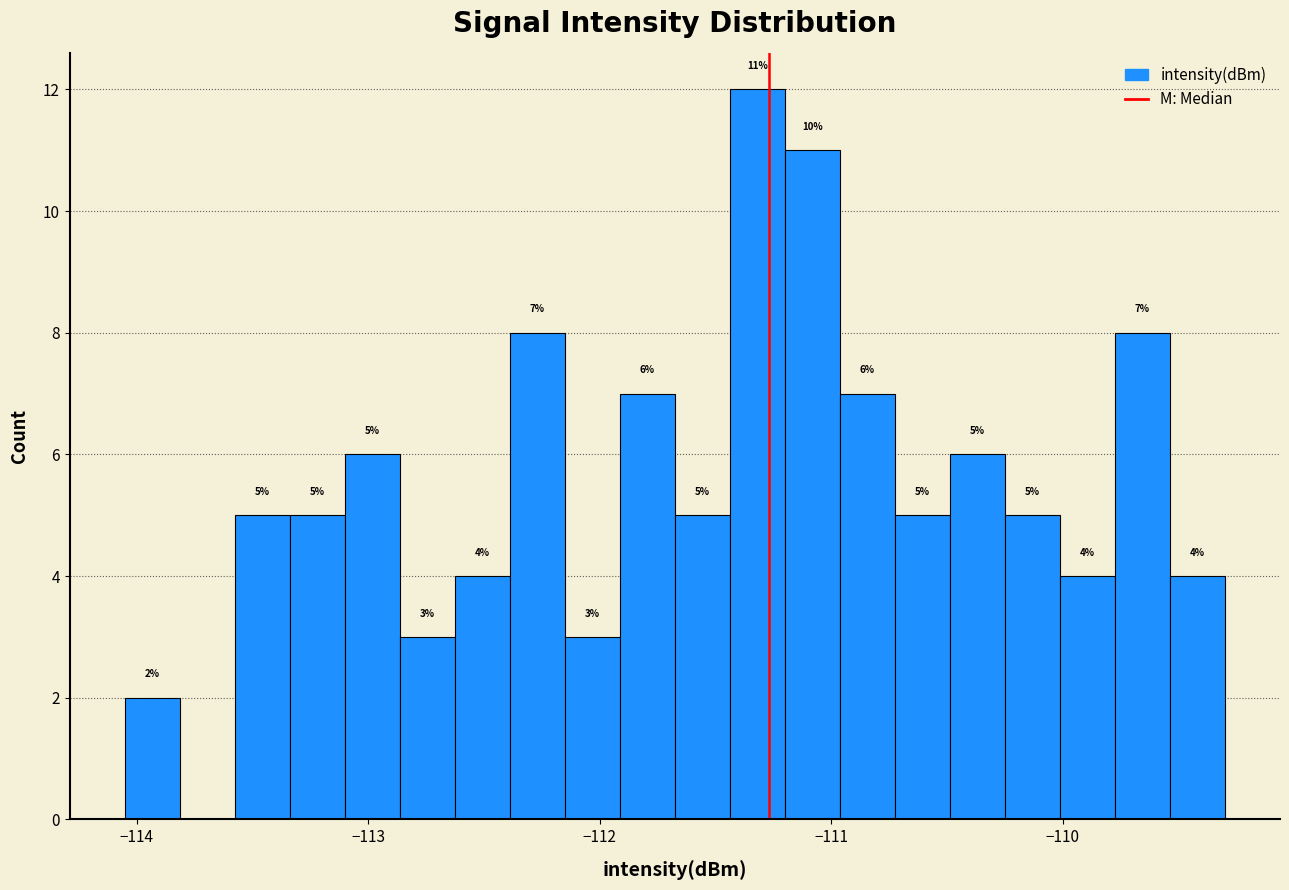

Read against the x-axis, roughly where is the centre of the tallest bar?

-111.3